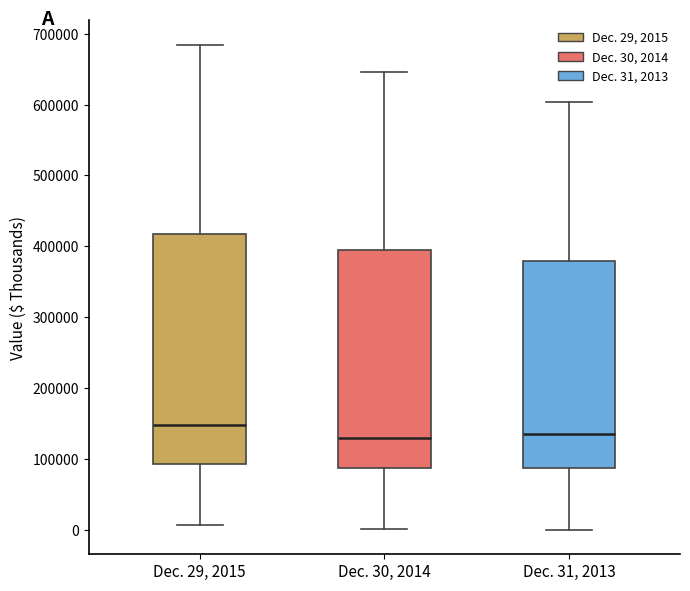

Which box's median line is the highest?

Dec. 29, 2015